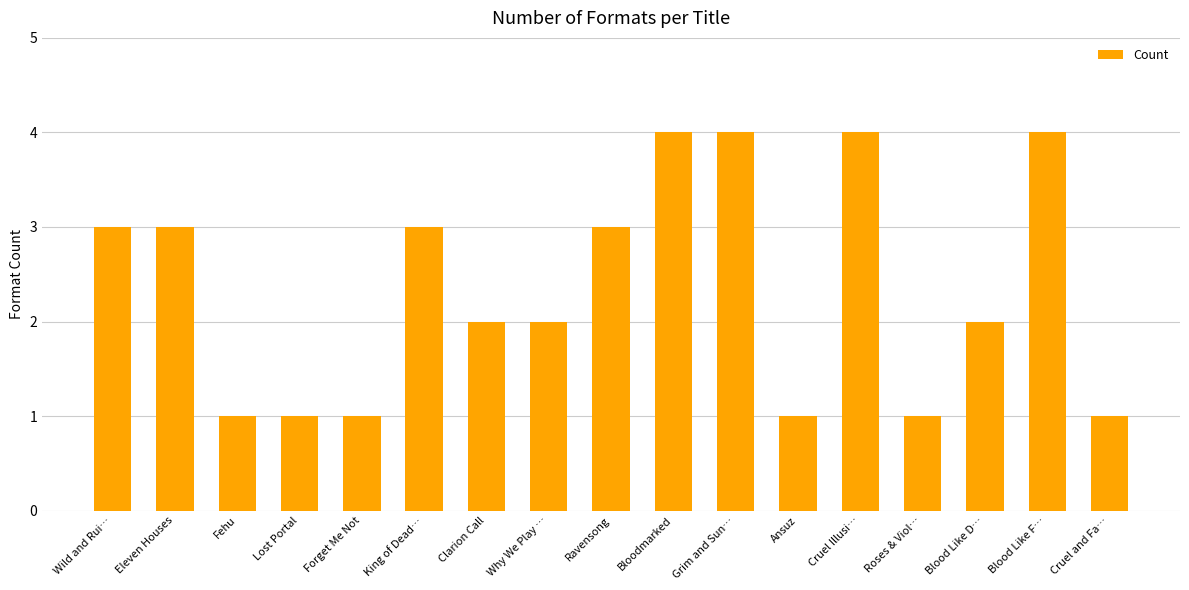

Count the values in the range 1 to 3.

13